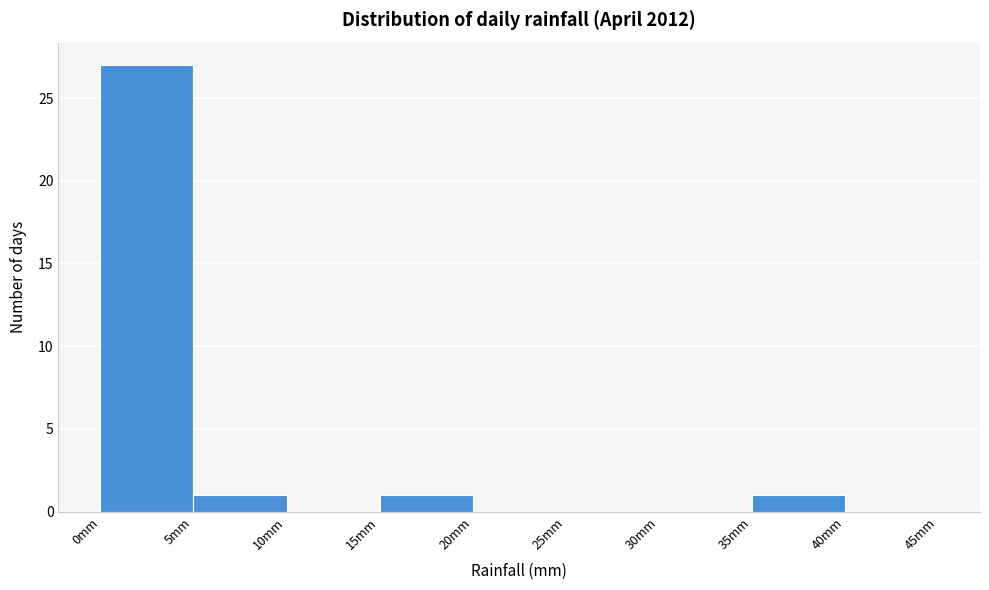

Reading left to right, transcribe this chart: for each bar, give the range it covers on the x-axis and its height. The values are not printed on the chart, so give them approximately, as read against the axis.

0 to 5: 27
5 to 10: 1
10 to 15: 0
15 to 20: 1
20 to 25: 0
25 to 30: 0
30 to 35: 0
35 to 40: 1
40 to 45: 0